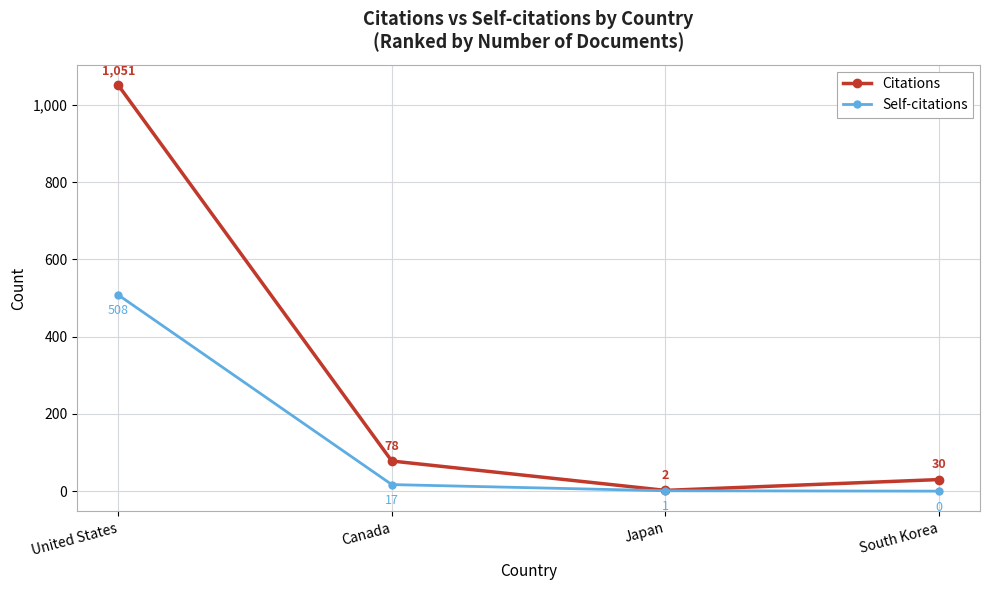

Which series has the widest spread of values?

Citations